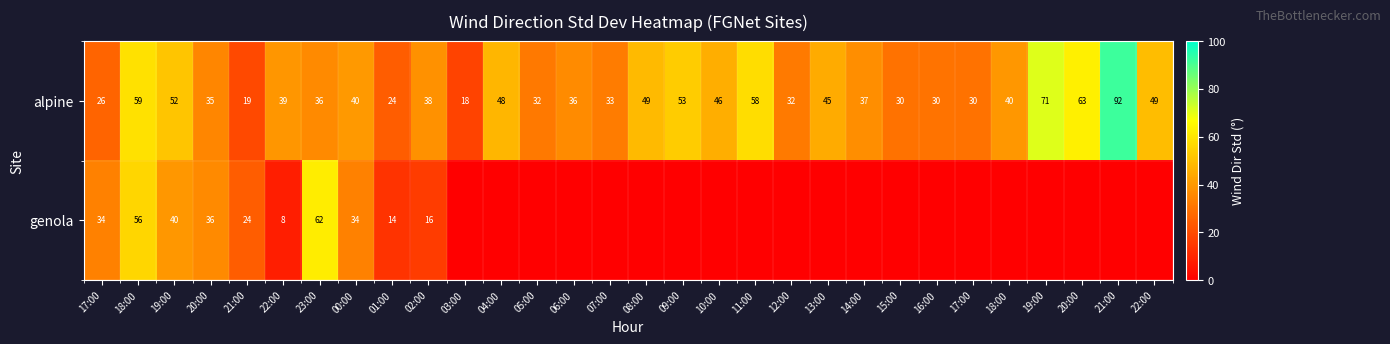

Where is genola nearest to the value 31?

17:00